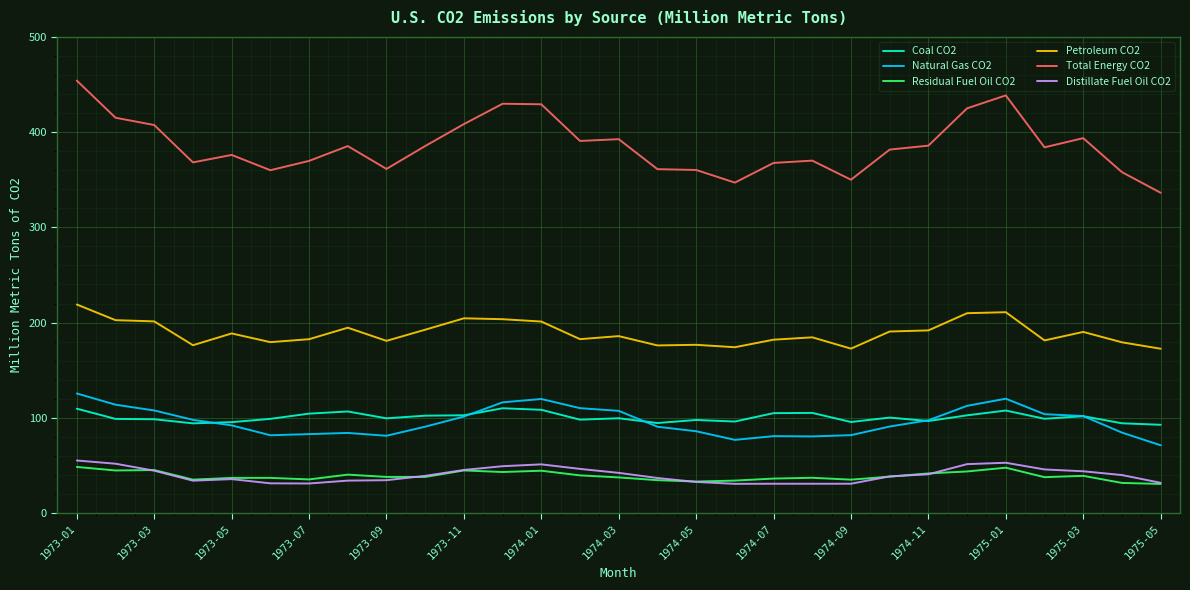

What are all the series names shown in the legend?

Coal CO2, Natural Gas CO2, Residual Fuel Oil CO2, Petroleum CO2, Total Energy CO2, Distillate Fuel Oil CO2